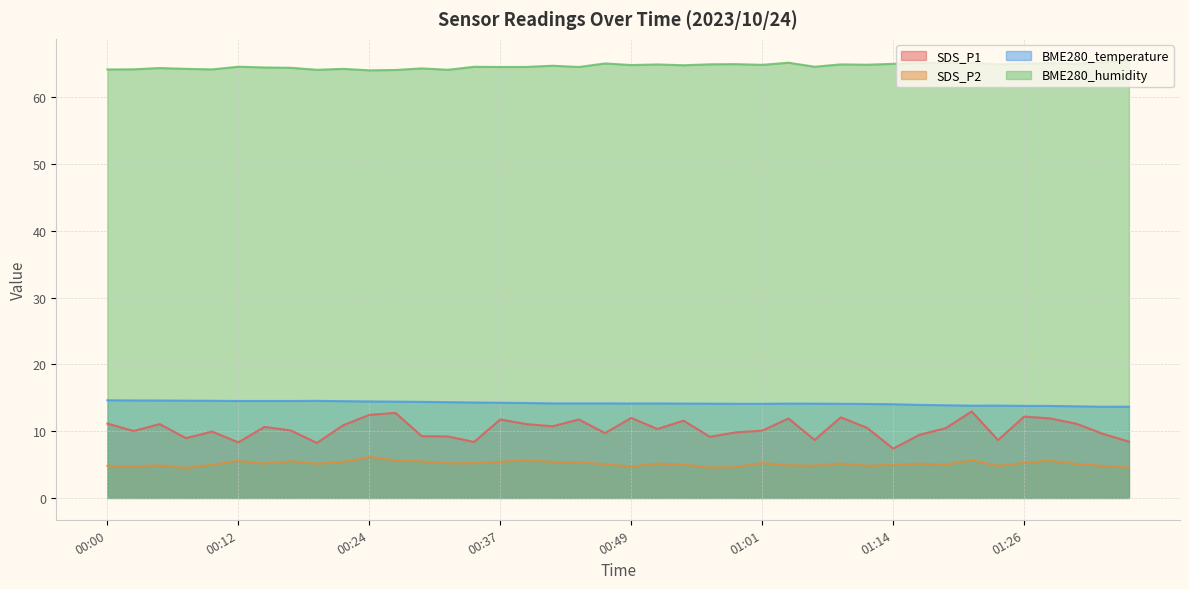

Reading right to left, transcribe all the data shown in this chart.

SDS_P1: 01:36=8.4	01:33=9.6	01:31=11.1	01:29=11.9	01:26=12.2	01:24=8.7	01:21=12.9	01:19=10.4	01:16=9.4	01:14=7.4	01:11=10.5	01:09=12.1	01:06=8.7	01:04=11.9	01:01=10.1	00:59=9.8	00:56=9.2	00:54=11.6	00:51=10.3	00:49=12.0	00:46=9.7	00:44=11.8	00:41=10.7	00:39=11.1	00:37=11.8	00:34=8.4	00:32=9.2	00:29=9.2	00:27=12.7	00:24=12.4	00:22=10.9	00:19=8.2	00:17=10.1	00:14=10.6	00:12=8.3	00:09=9.9	00:07=8.9	00:04=11.1	00:02=10.0	00:00=11.1
SDS_P2: 01:36=4.5	01:33=4.8	01:31=5.1	01:29=5.6	01:26=5.2	01:24=4.8	01:21=5.7	01:19=5.0	01:16=5.1	01:14=5.0	01:11=4.8	01:09=5.2	01:06=4.8	01:04=4.9	01:01=5.2	00:59=4.6	00:56=4.5	00:54=5.0	00:51=5.1	00:49=4.7	00:46=5.1	00:44=5.3	00:41=5.4	00:39=5.6	00:37=5.4	00:34=5.2	00:32=5.2	00:29=5.5	00:27=5.6	00:24=6.1	00:22=5.3	00:19=5.1	00:17=5.5	00:14=5.2	00:12=5.5	00:09=5.0	00:07=4.5	00:04=4.9	00:02=4.7	00:00=4.8
BME280_temperature: 01:36=13.7	01:33=13.7	01:31=13.7	01:29=13.8	01:26=13.8	01:24=13.8	01:21=13.8	01:19=13.9	01:16=13.9	01:14=14.0	01:11=14.1	01:09=14.1	01:06=14.1	01:04=14.1	01:01=14.1	00:59=14.1	00:56=14.1	00:54=14.1	00:51=14.1	00:49=14.1	00:46=14.2	00:44=14.2	00:41=14.2	00:39=14.2	00:37=14.2	00:34=14.3	00:32=14.3	00:29=14.4	00:27=14.4	00:24=14.4	00:22=14.5	00:19=14.5	00:17=14.5	00:14=14.5	00:12=14.5	00:09=14.5	00:07=14.6	00:04=14.6	00:02=14.6	00:00=14.6
BME280_humidity: 01:36=65.5	01:33=65.2	01:31=65.0	01:29=65.1	01:26=65.0	01:24=64.9	01:21=65.2	01:19=65.1	01:16=65.1	01:14=65.0	01:11=64.8	01:09=64.9	01:06=64.5	01:04=65.2	01:01=64.8	00:59=64.9	00:56=64.9	00:54=64.8	00:51=64.9	00:49=64.8	00:46=65.0	00:44=64.5	00:41=64.7	00:39=64.5	00:37=64.5	00:34=64.5	00:32=64.1	00:29=64.3	00:27=64.1	00:24=64.0	00:22=64.2	00:19=64.1	00:17=64.4	00:14=64.4	00:12=64.5	00:09=64.2	00:07=64.2	00:04=64.3	00:02=64.2	00:00=64.1